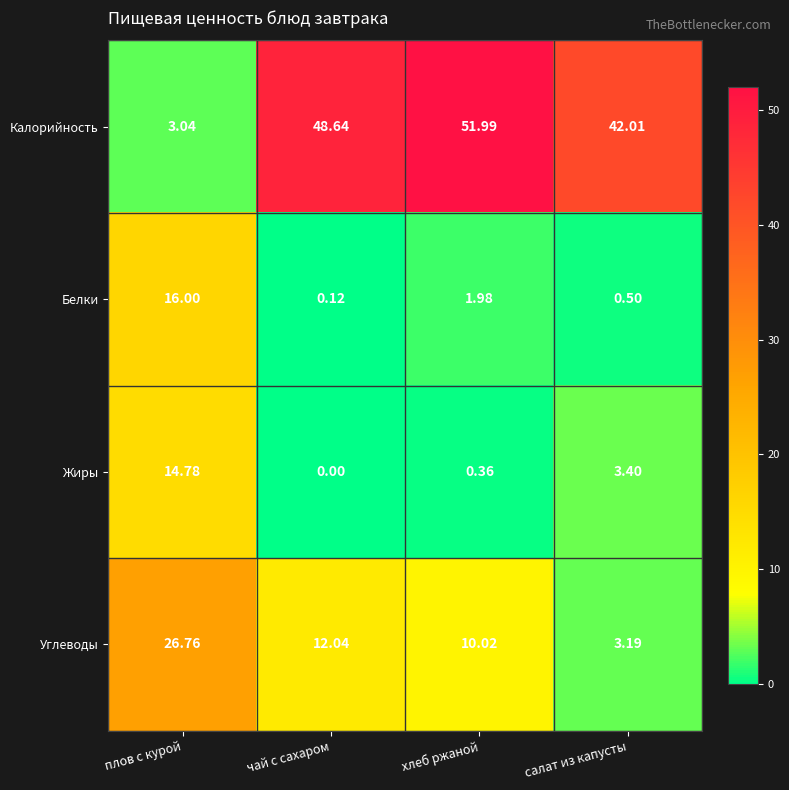

Rank the series by their maximum value, from lowest to highest.

Жиры, Белки, Углеводы, Калорийность